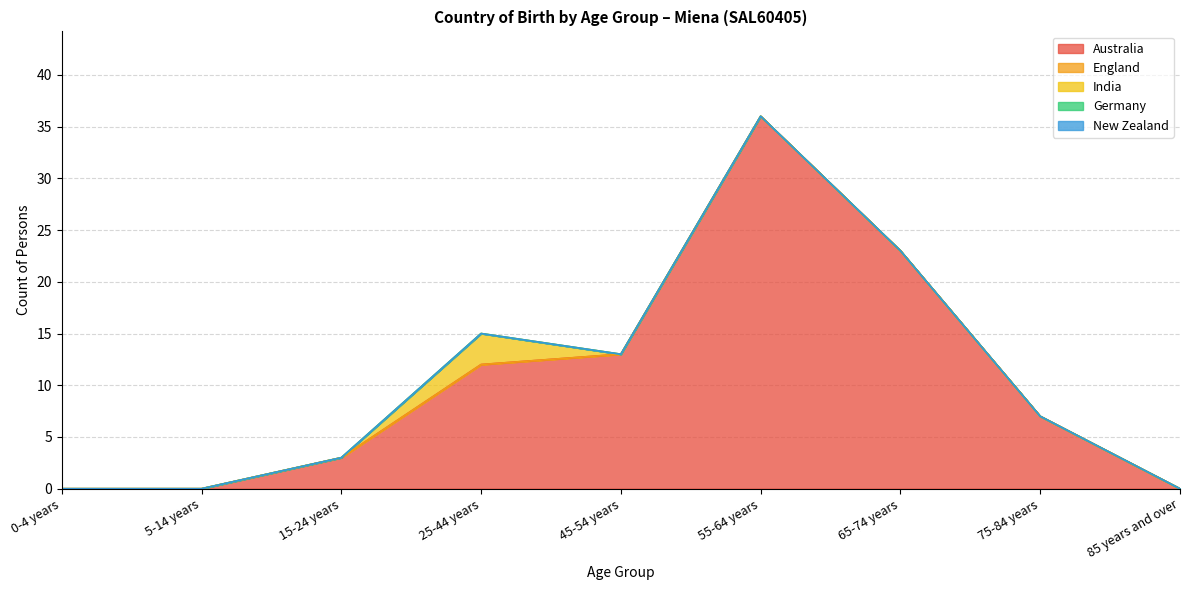

What is the difference between the maximum and second lowest values in the India series?

3